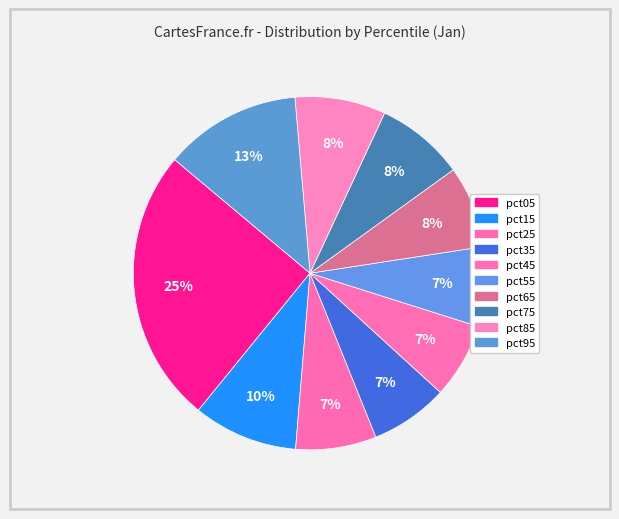

How many slices are in this pie chart?

10